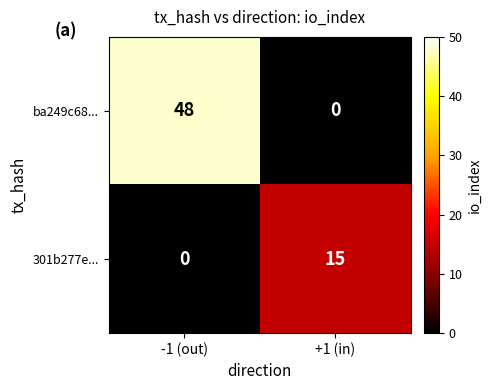

At -1 (out), list the series in order from largest to smallest.

ba249c68..., 301b277e...